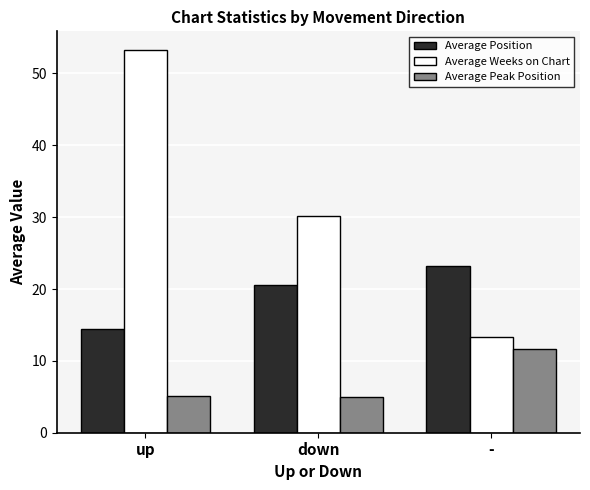

What is the sum of the Average Peak Position values at down and up?

10.1